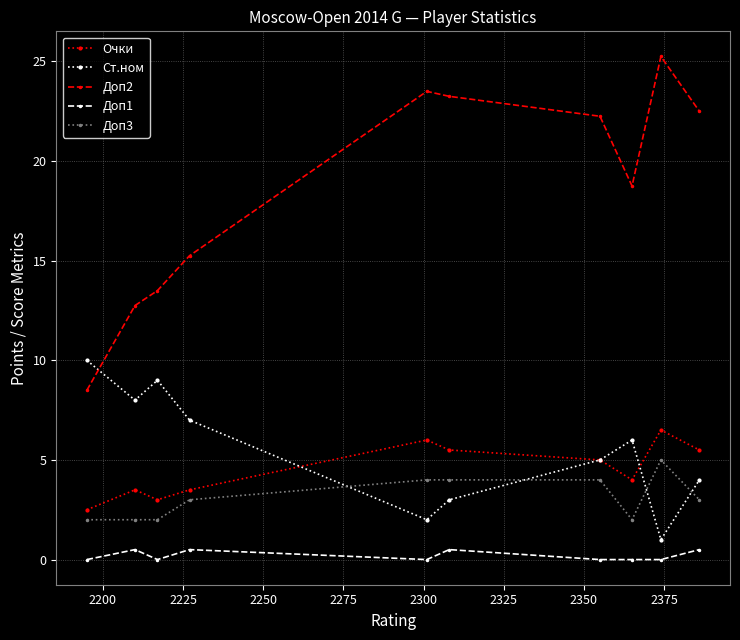

How many data points in Доп2 are above 22?

5